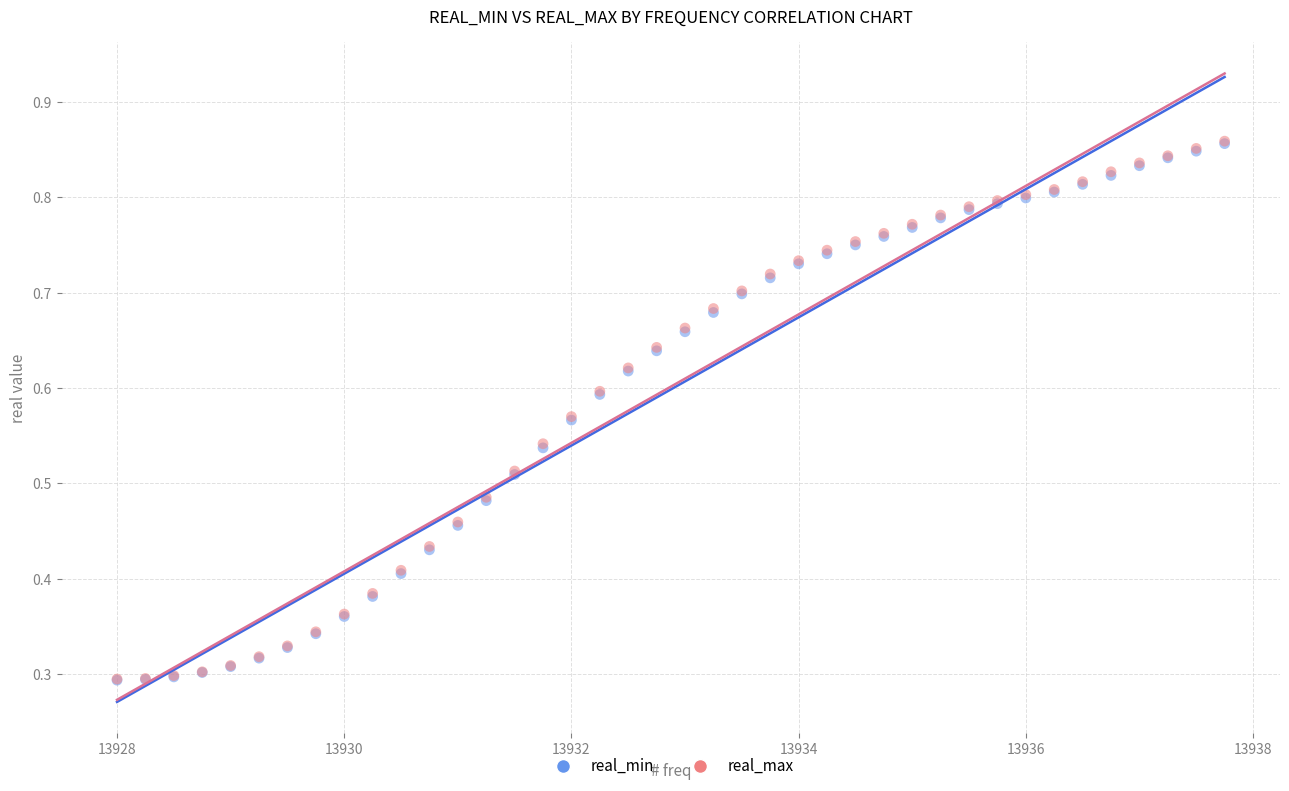

What are all the series names shown in the legend?

real_min, real_max